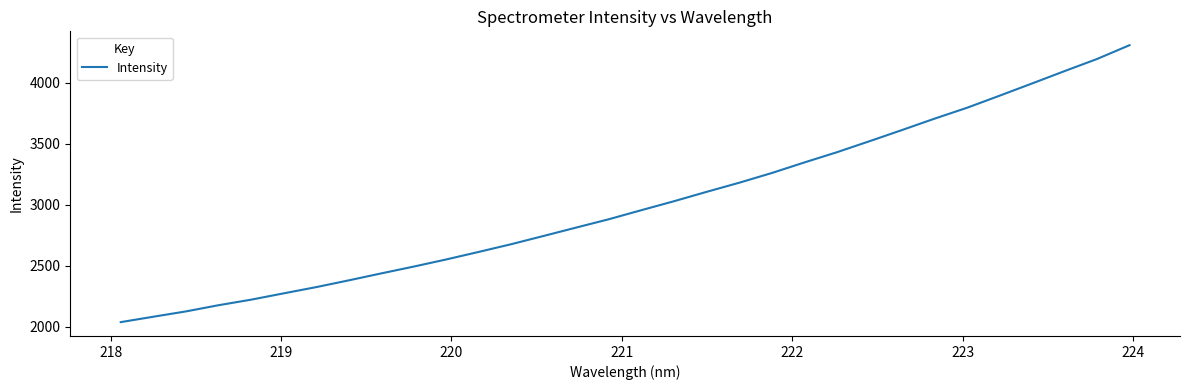

What is the smallest value displayed?

2036.9